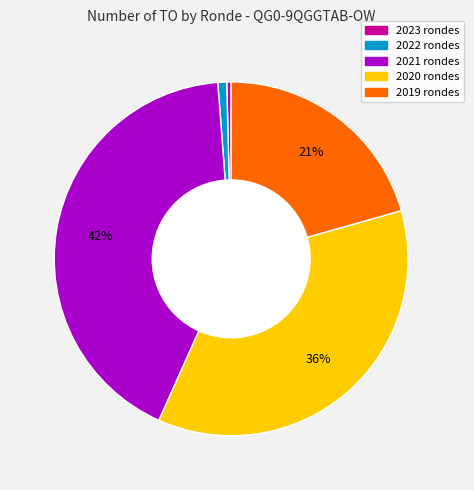

To the nearest percent, what is the average slice percentage?

20%